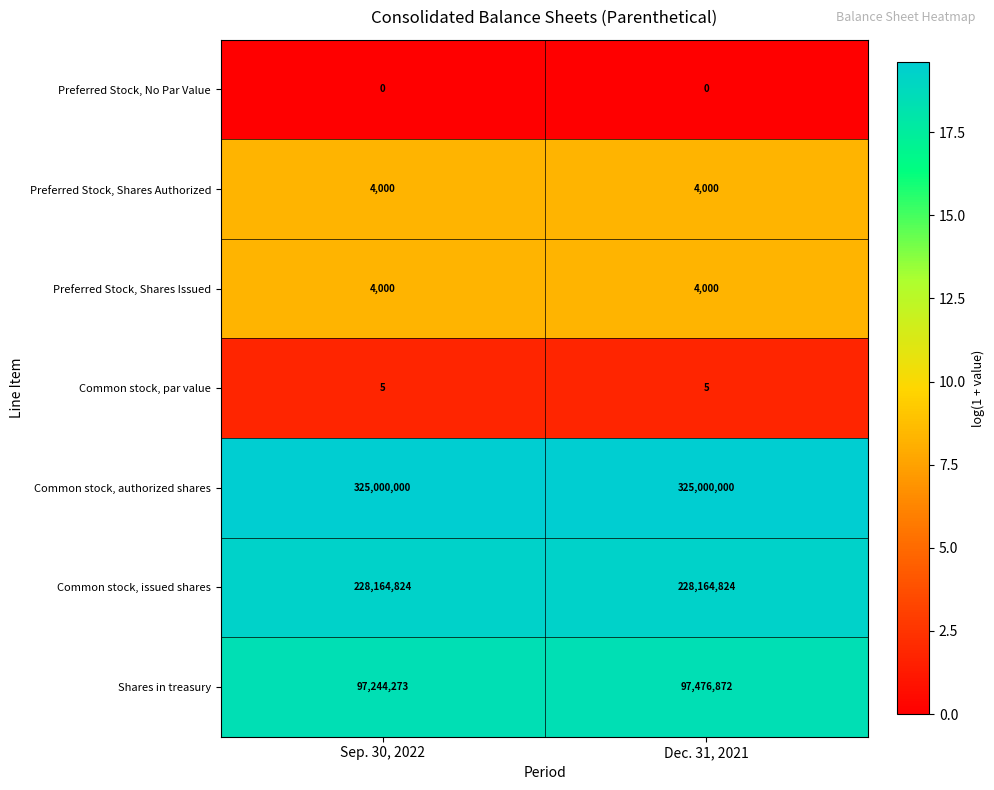

List the labels in order of Shares in treasury value, smallest first.

Sep. 30, 2022, Dec. 31, 2021